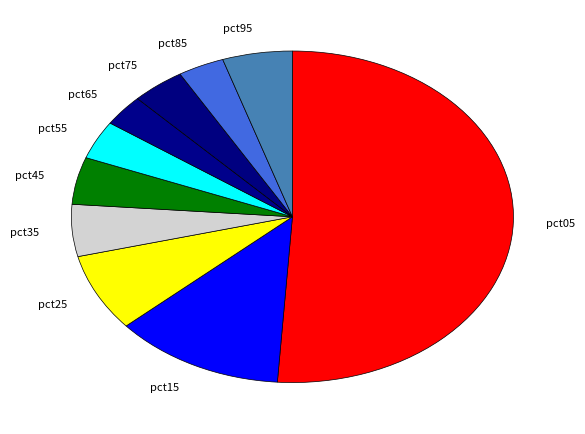

What is the majority slice?

pct05